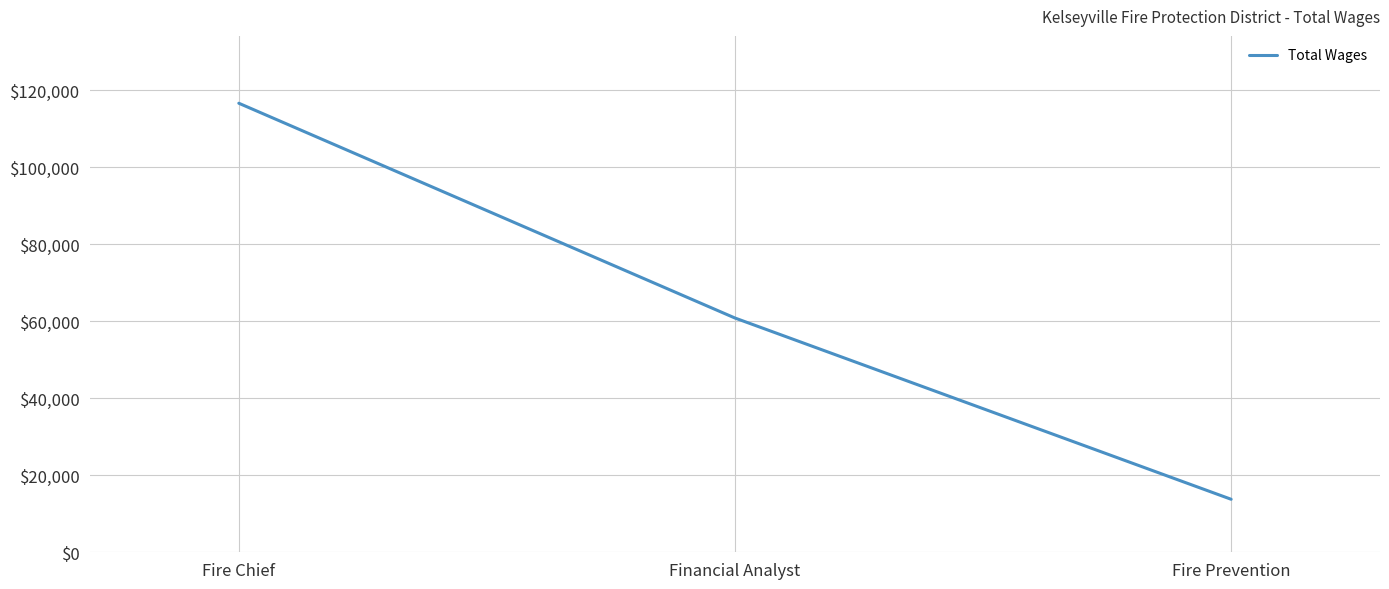

Between Fire Prevention and Fire Chief, which is larger?

Fire Chief